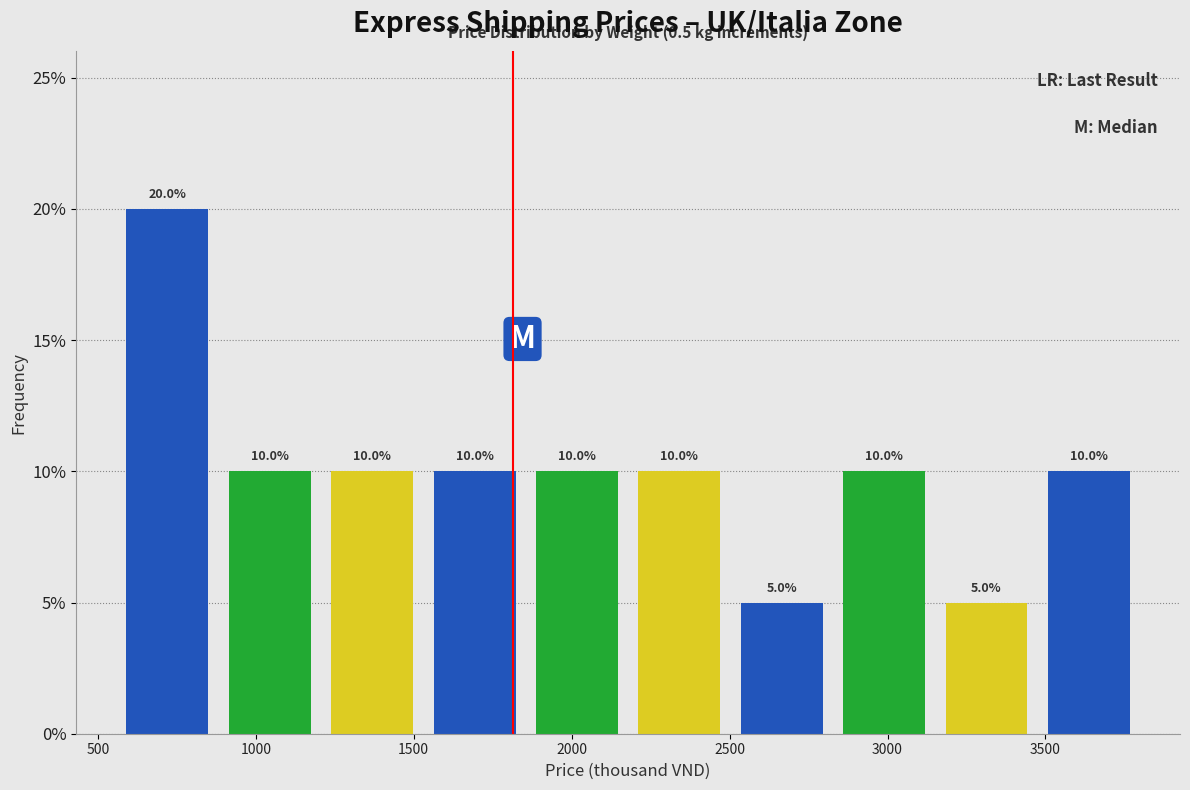

What is the height of the bar covering 2500 to 2850 on the x-axis? The bar edges are not printed on the chart, so give them approximately, as read against the axis.

5.0